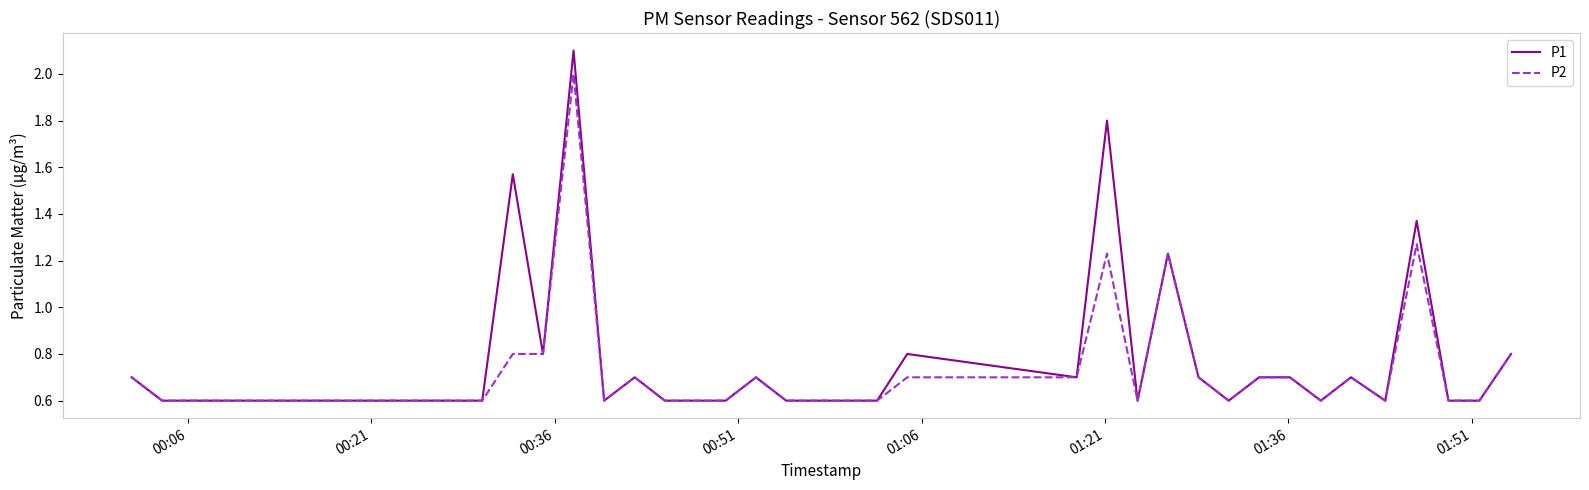

Does the chart have visible grid lines?

No